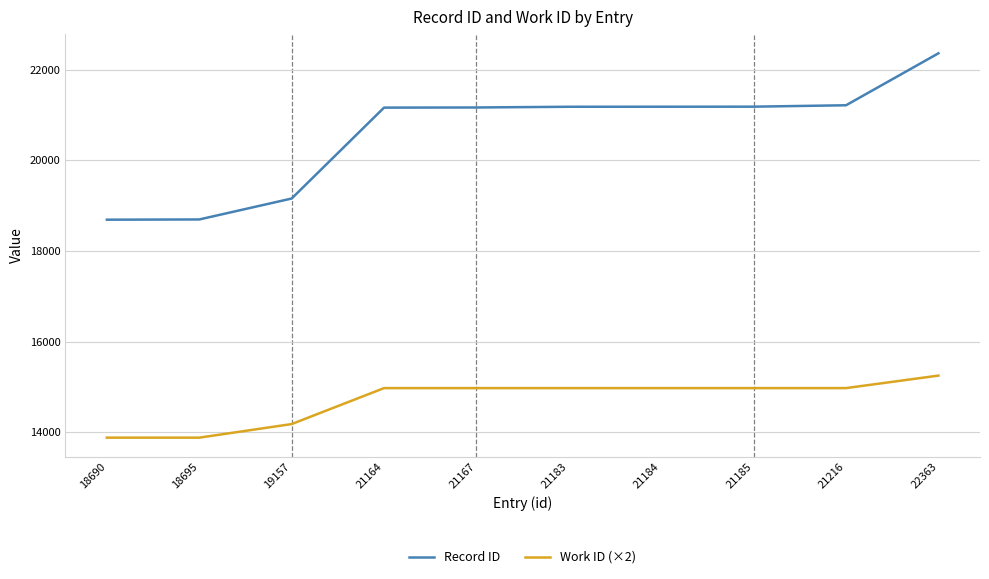

The Record ID series shows 31122 at 21216. True or false?

False